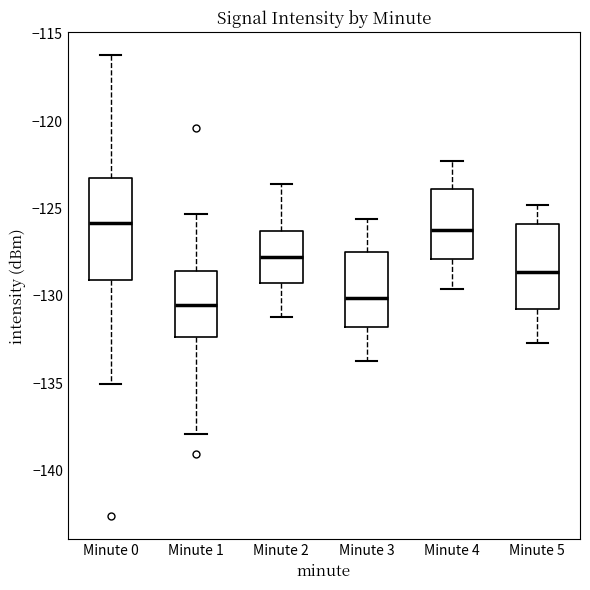

Comparing the boxes themselves (not the whiskers), which one is the tallest?

Minute 0